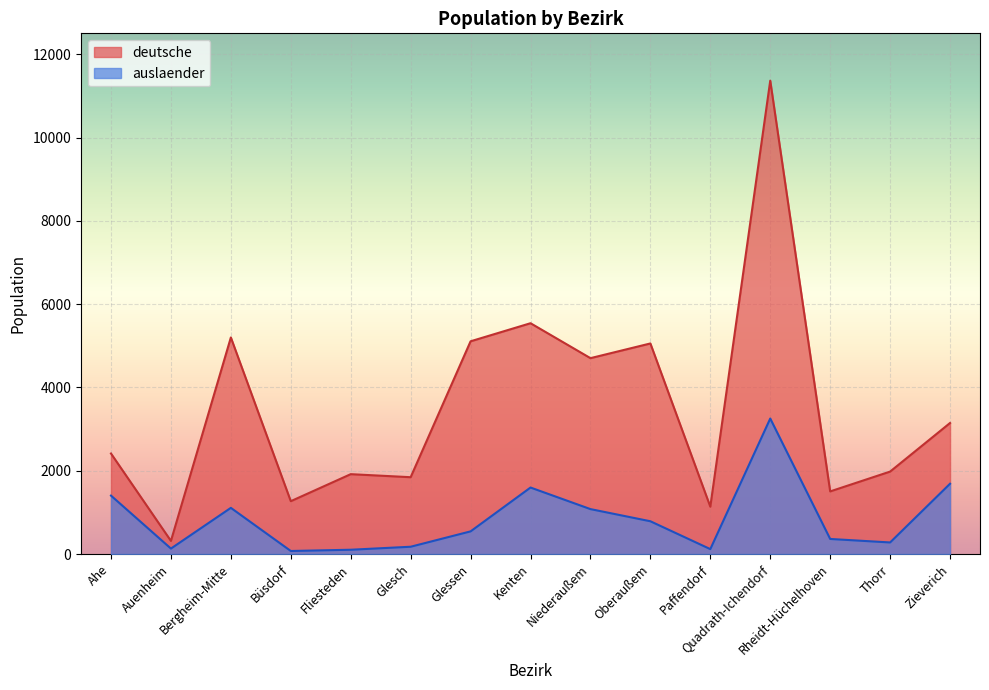

How many data points in auslaender are less than 544?

7